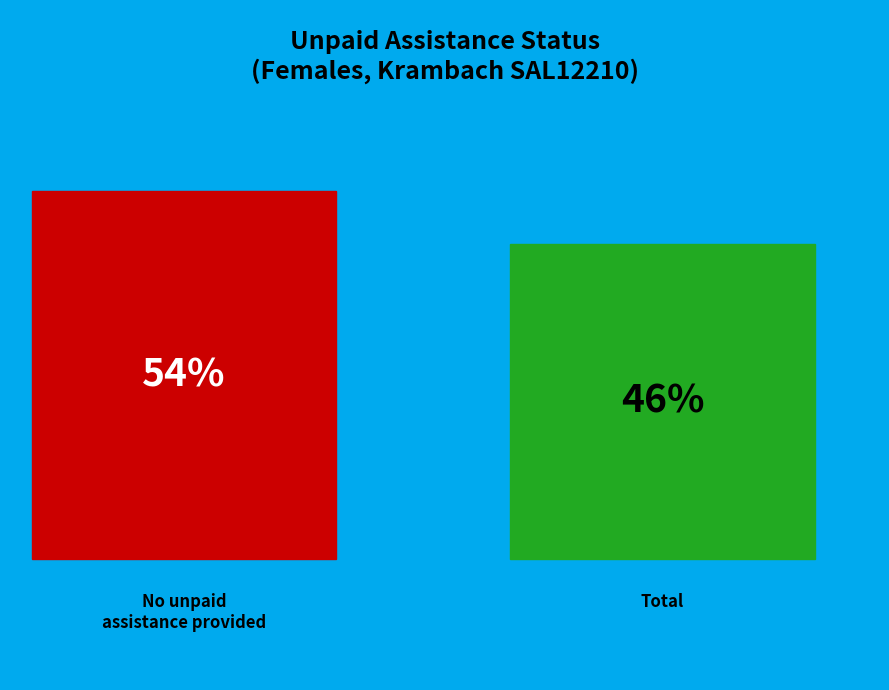

To the nearest percent, what is the combined percentage of No unpaid assistance provided and Total?

100%